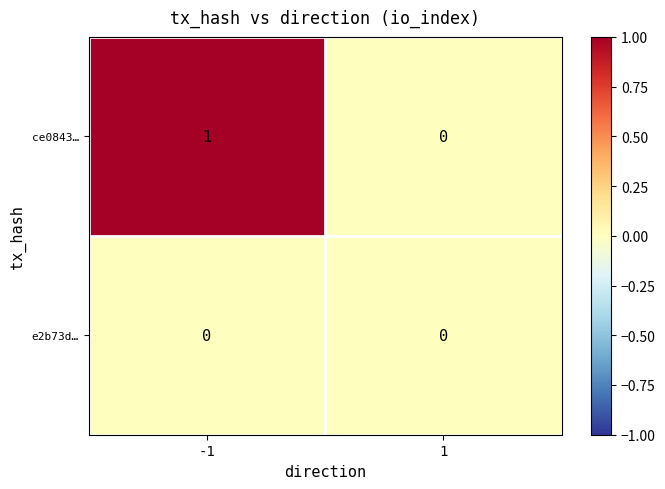

Reading left to right, list all the values displayed in this chart.

ce0843…: 1	0
e2b73d…: 0	0